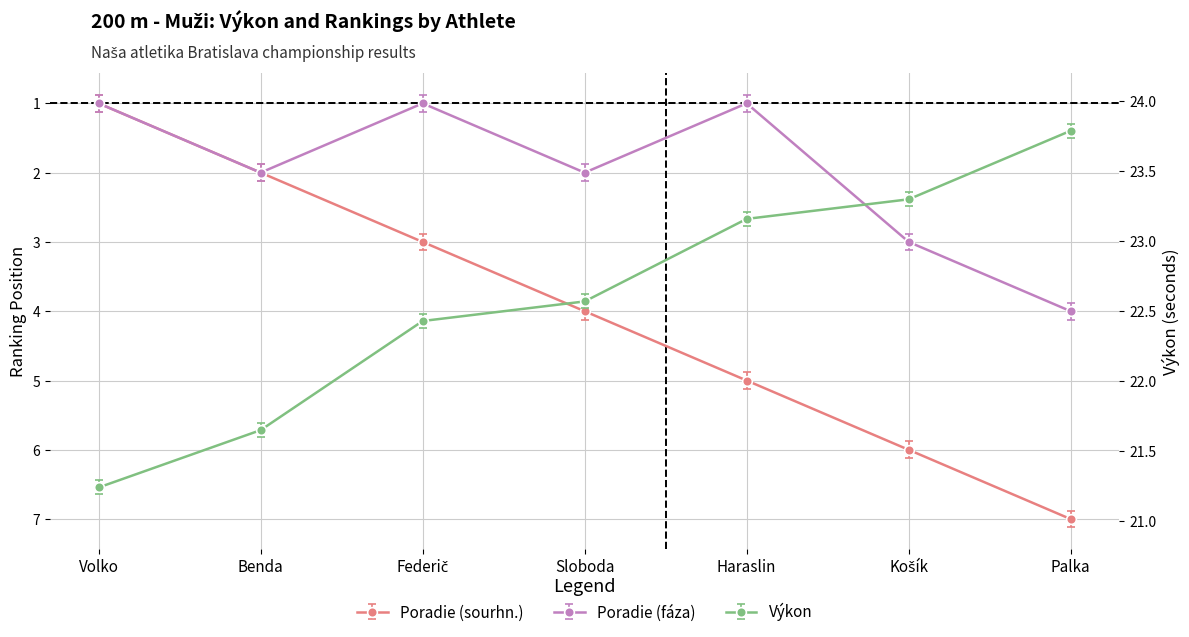

In Poradie (fáza), how many points are lower than both neighbors (excluding endpoints)?

2